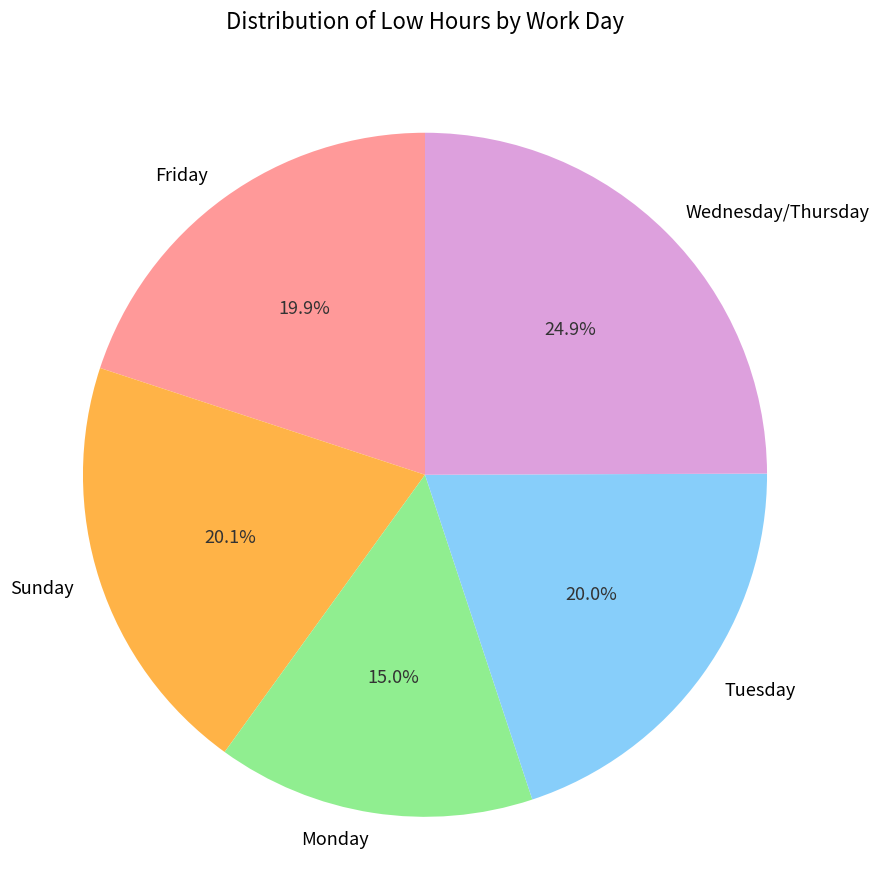

Which slice is the smallest?

Monday